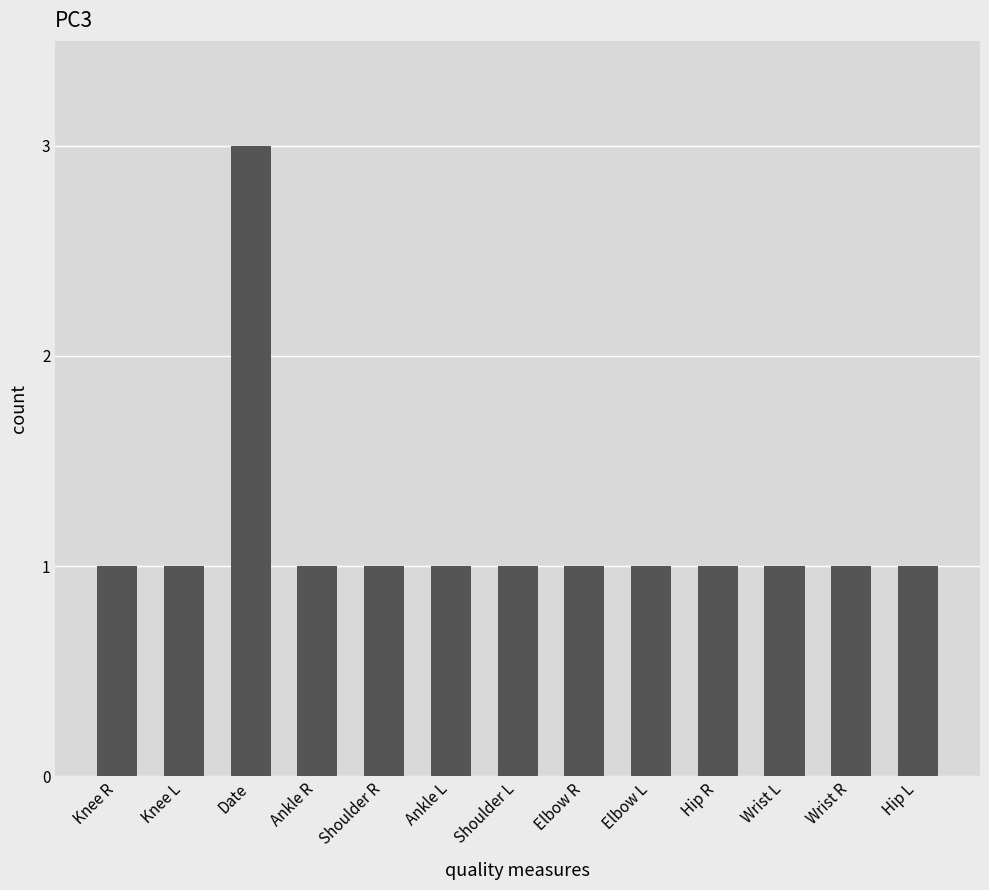

What is the sum of the values at Date and Elbow L?

4